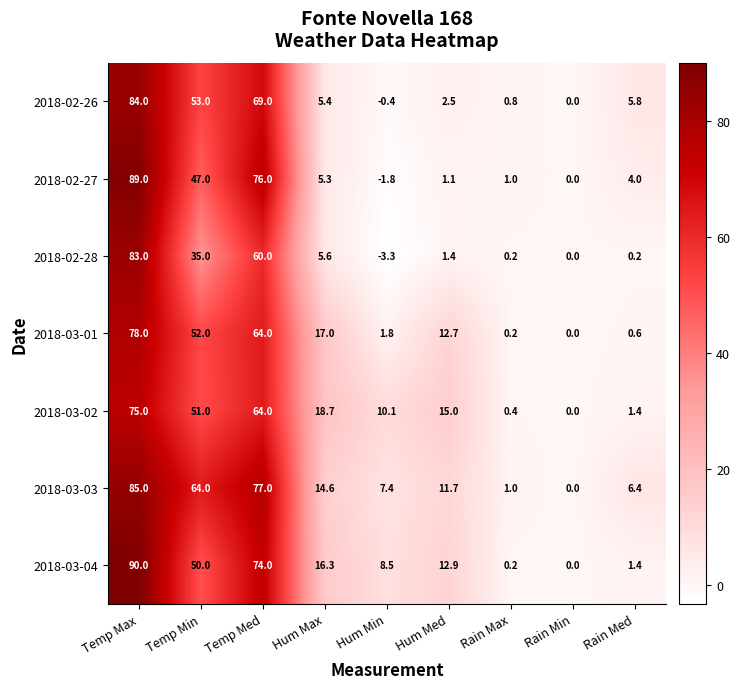

What is the total value across all series at Temp Med?

484.0